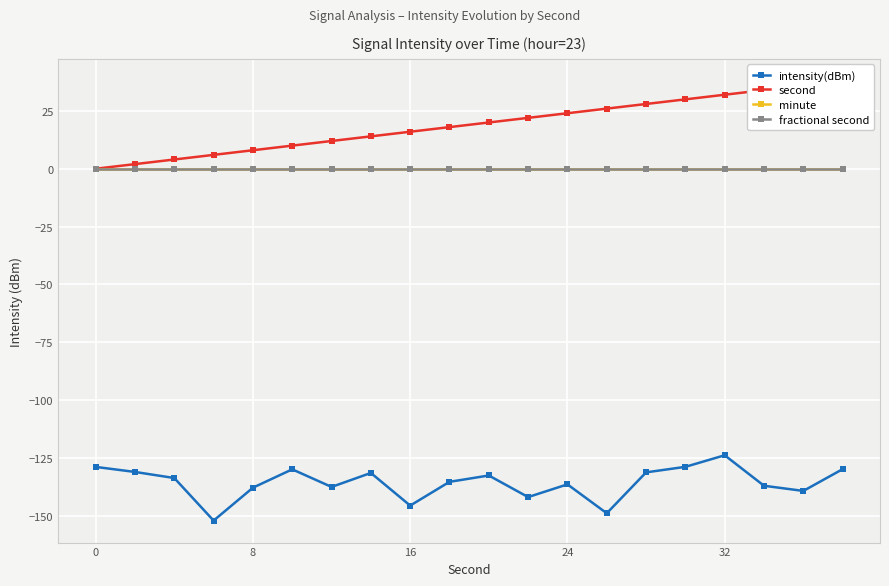

Reading right to left, extract all data points from this chart.

intensity(dBm): -129.9	-139.3	-137.0	-123.9	-128.9	-131.3	-148.9	-136.4	-141.9	-132.6	-135.4	-145.6	-131.5	-137.6	-129.9	-137.9	-152.1	-133.7	-131.1	-128.9
second: 38.0	36.0	34.0	32.0	30.0	28.0	26.0	24.0	22.0	20.0	18.0	16.0	14.0	12.0	10.0	8.0	6.0	4.0	2.0	0.0
minute: 0.0	0.0	0.0	0.0	0.0	0.0	0.0	0.0	0.0	0.0	0.0	0.0	0.0	0.0	0.0	0.0	0.0	0.0	0.0	0.0
fractional second: 0.0	0.0	0.0	0.0	0.0	0.0	0.0	0.0	0.0	0.0	0.0	0.0	0.0	0.0	0.0	0.0	0.0	0.0	0.0	0.0